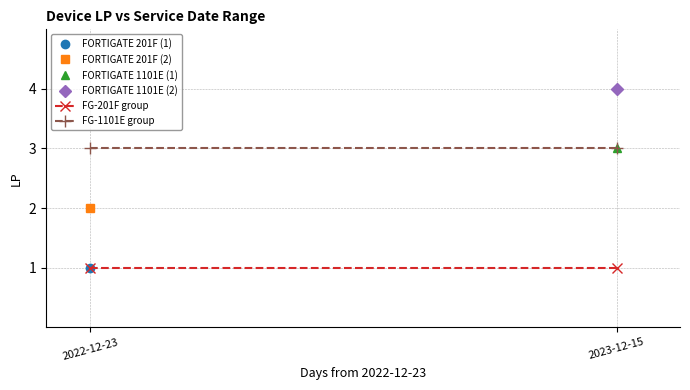

What is the label of the 2nd point from the right?

2022-12-23